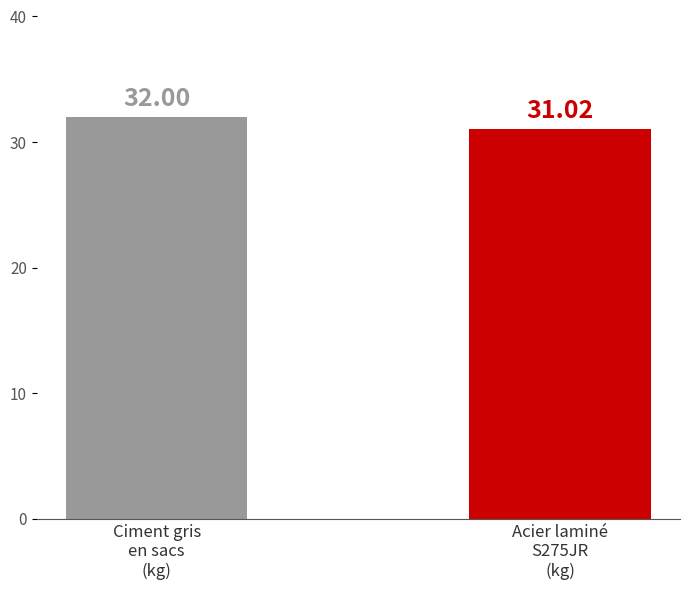

Reading left to right, extract all data points from this chart.

Ciment gris
en sacs
(kg)=32.0	Acier laminé
S275JR
(kg)=31.0